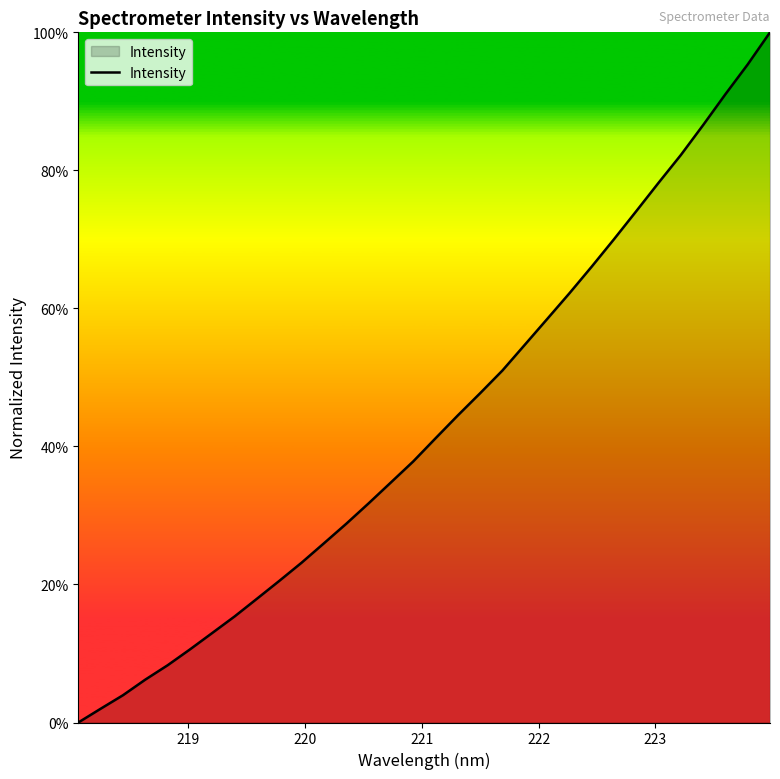

What is the value of the 32nd point from the left?

1.0